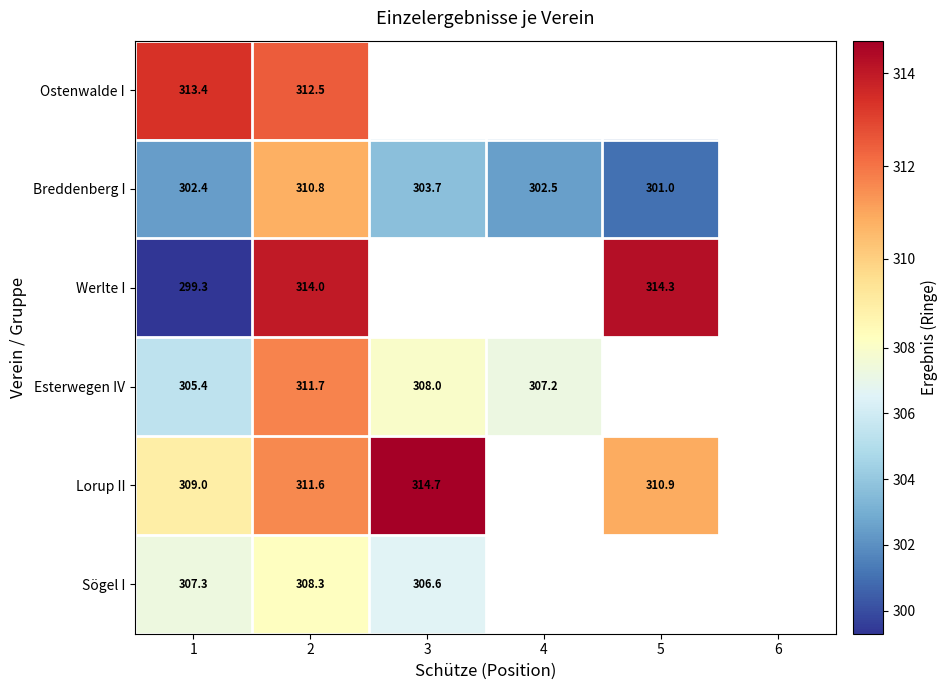

The value of Esterwegen IV at 3 is 308.0. True or false?

True